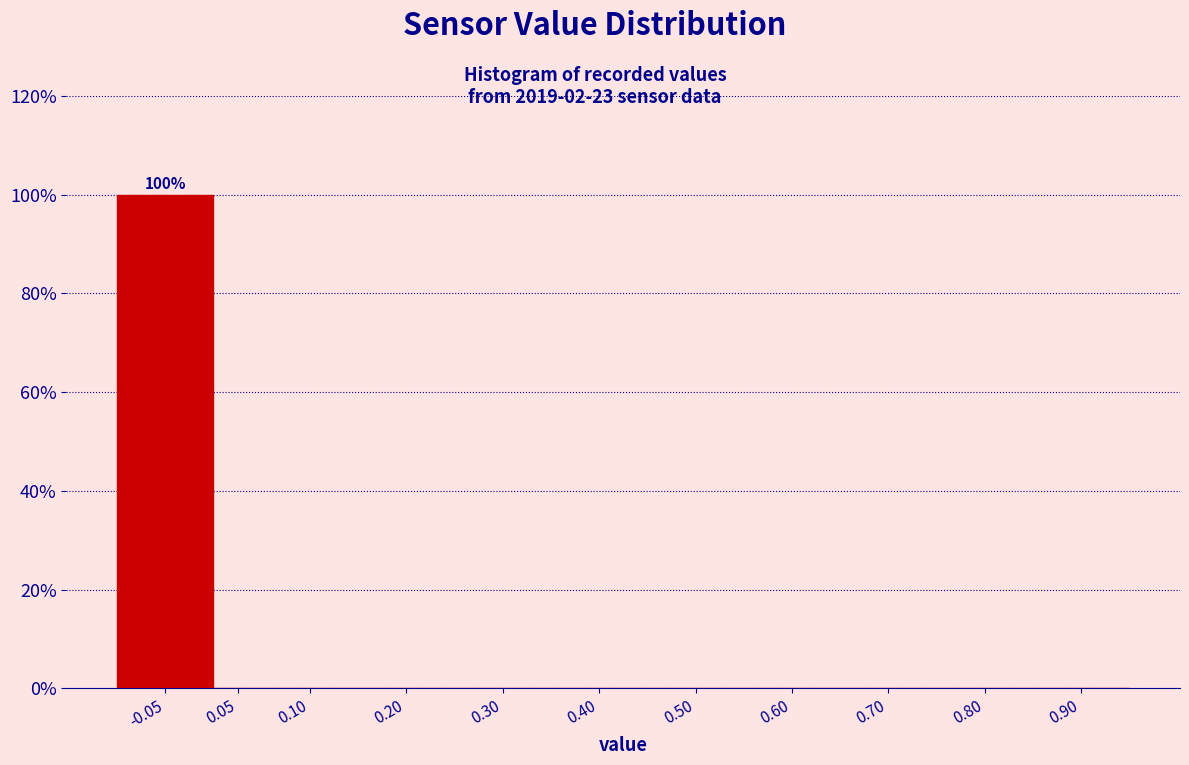

Reading right to left, what are all the values shown in this chart?

0.90=0	0.80=0	0.70=0	0.60=0	0.50=0	0.40=0	0.30=0	0.20=0	0.10=0	0.05=0	-0.05=100